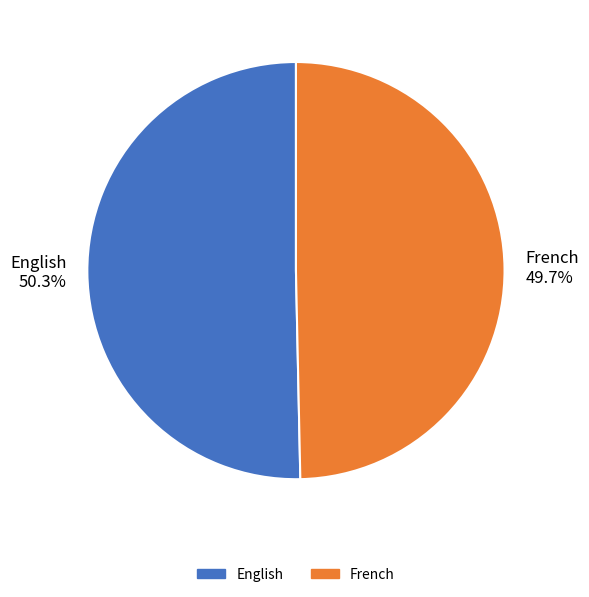

Does English represent more than half of the total?

Yes